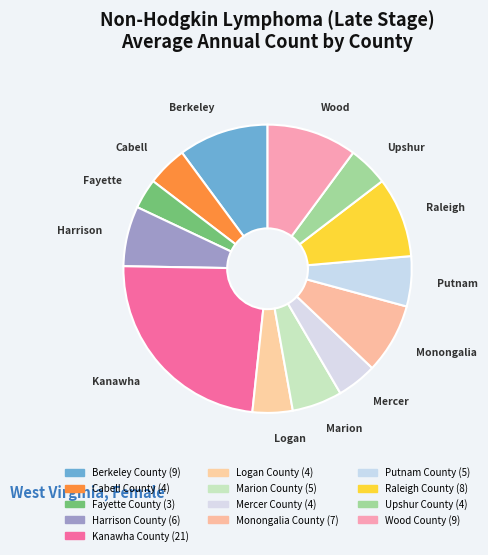

Count the number of slices in the pie.

13